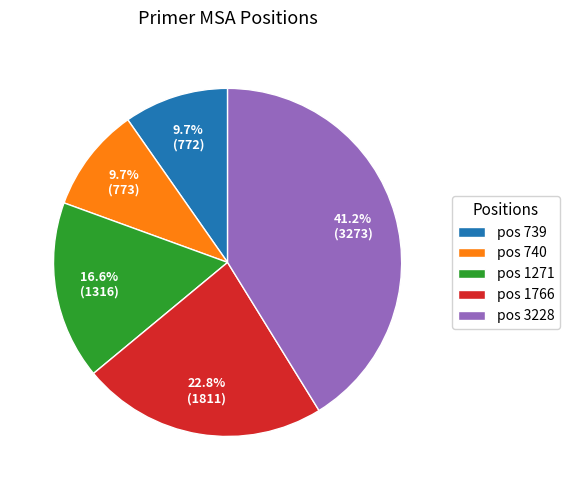

Which slice is the largest?

pos 3228